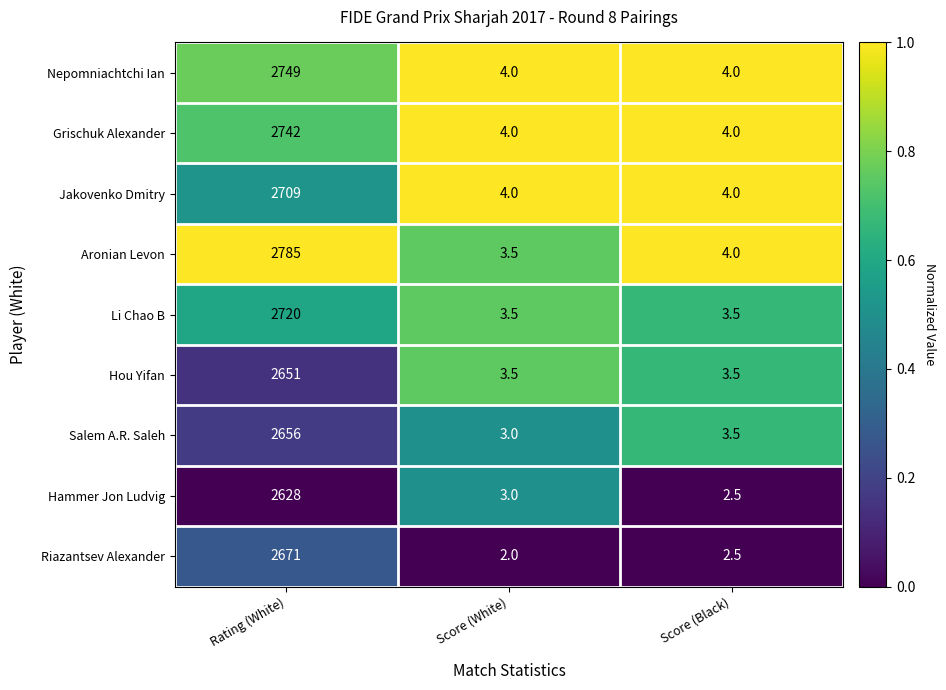

What is the difference between the maximum and minimum values in the Hou Yifan series?

2647.5